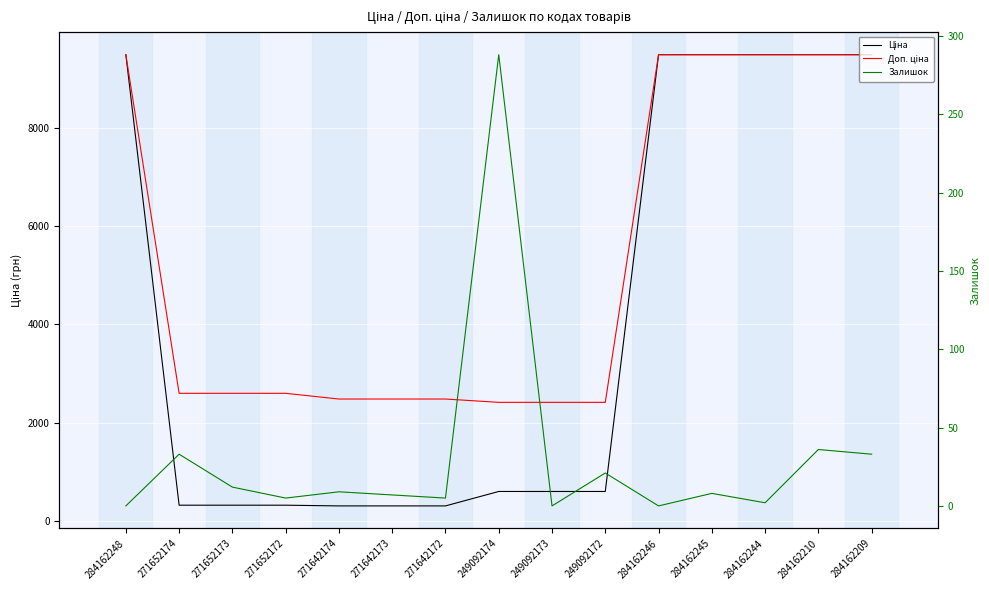

Which category has the lowest value in the Доп. ціна series?

249092174